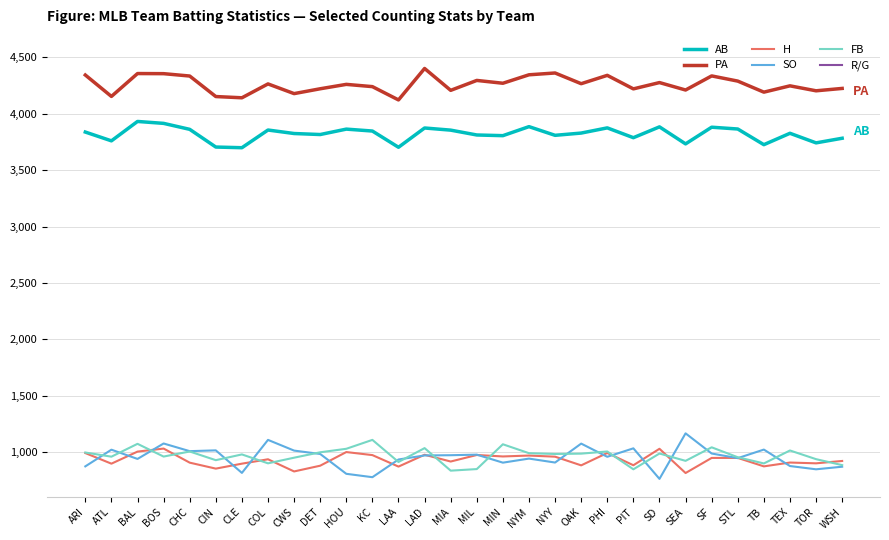

At ARI, list the series in order from smallest to largest.

R/G, SO, H, FB, AB, PA